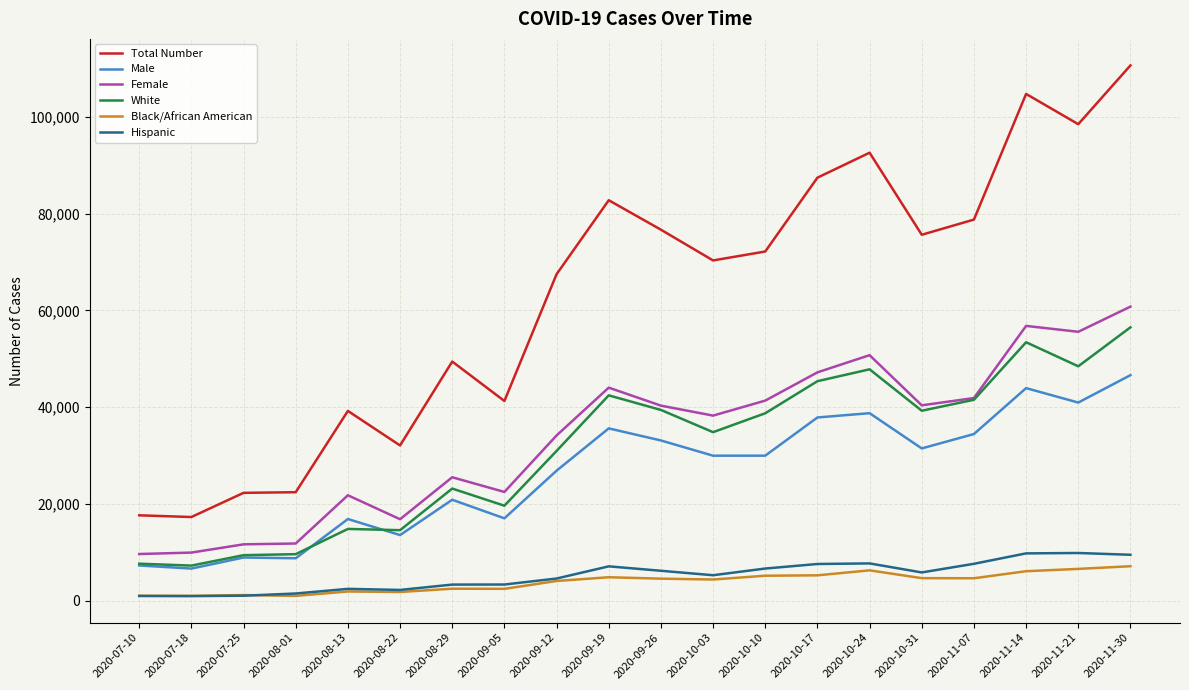

What is the smallest value displayed?

975